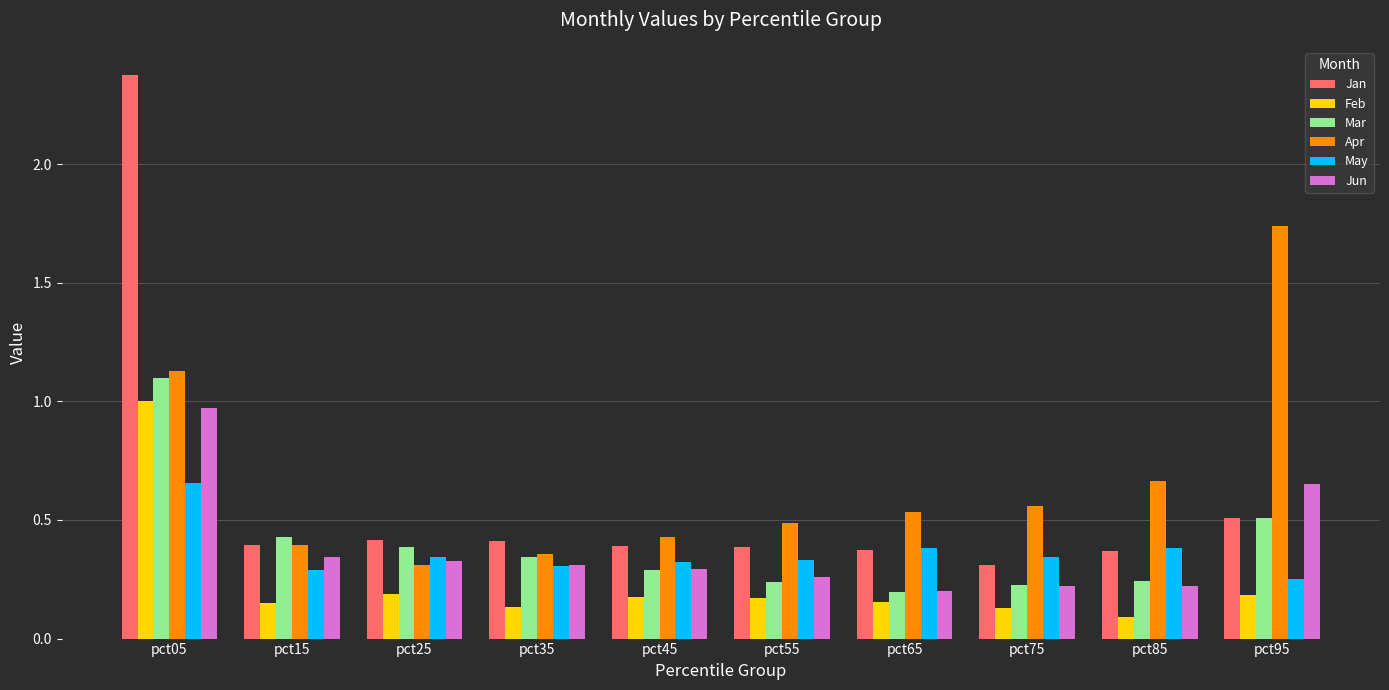

What is the total value across all series at pct65?

1.8